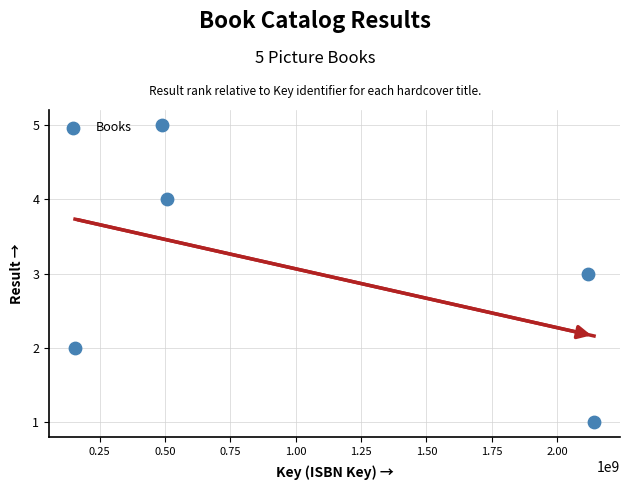

What is the range of Y values (max minus min)?

4